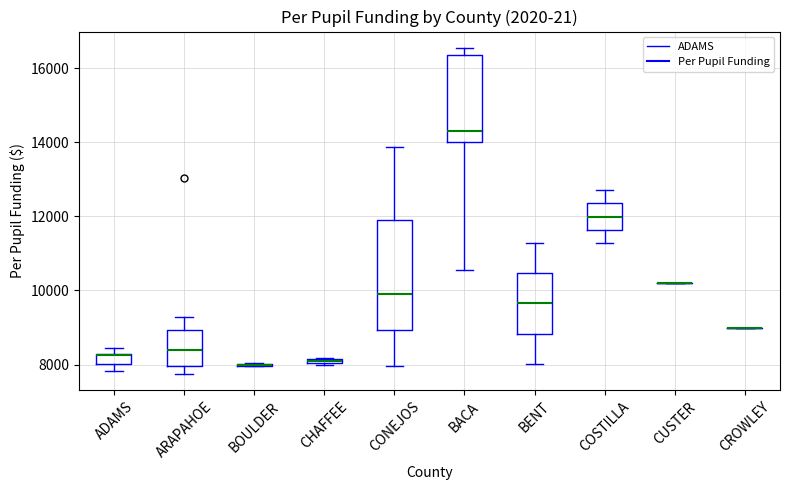

Which box is the tallest, from its lower edge to its upper edge?

CONEJOS